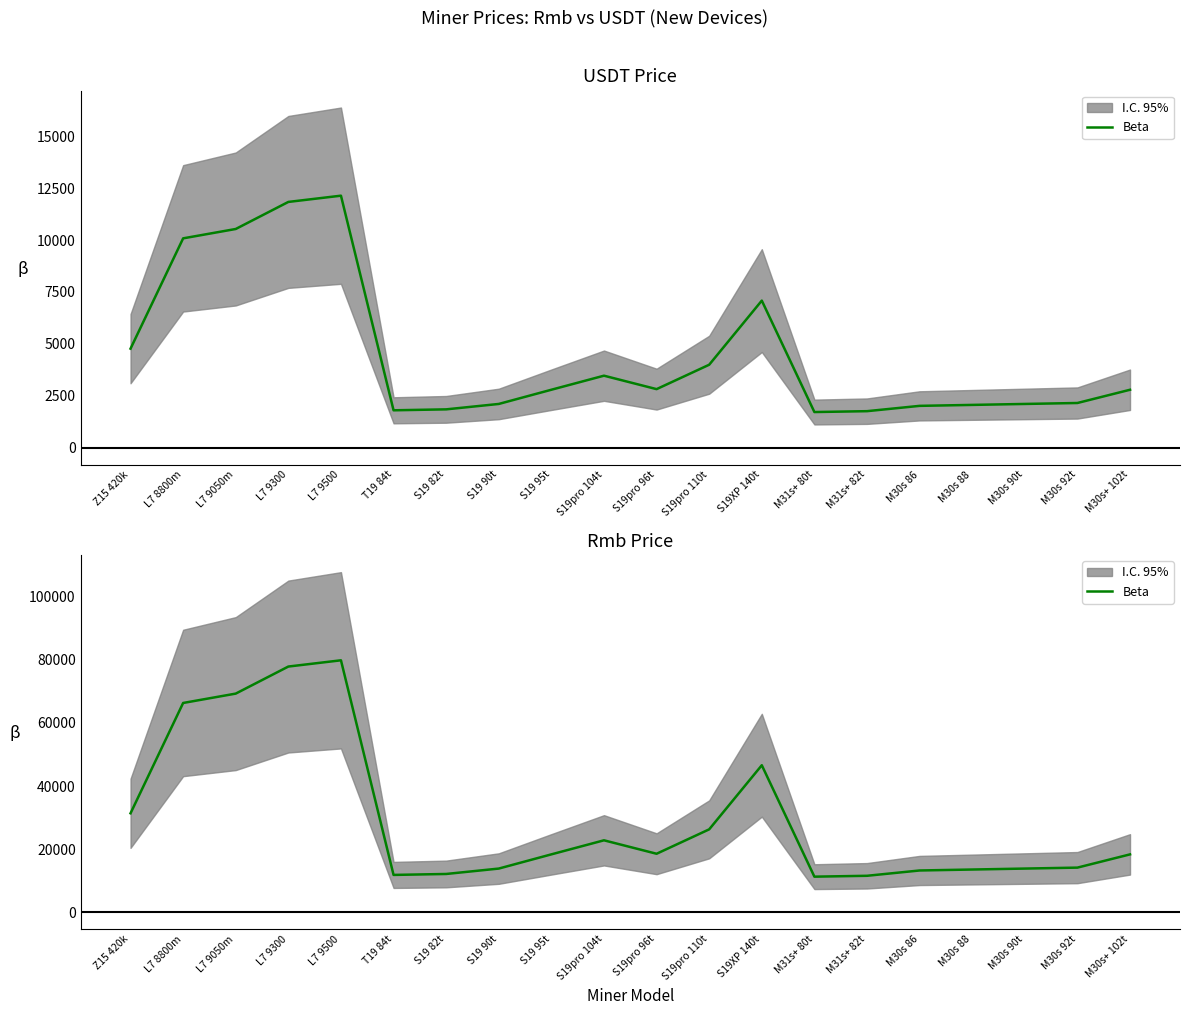

Reading left to right, extract all data points from this chart.

Z15 420k=31350.0	L7 8800m=66330.0	L7 9050m=69300.0	L7 9300=77880.0	L7 9500=79860.0	T19 84t=11804.5	S19 82t=12104.4	S19 90t=13818.0	S19 95t=18325.3	S19pro 104t=22780.0	S19pro 96t=18516.1	S19pro 110t=26254.2	S19XP 140t=46586.4	M31s+ 80t=11251.8	M31s+ 82t=11528.2	M30s 86=13212.6	M30s 88=13515.3	M30s 90t=13818.0	M30s 92t=14120.7	M30s+ 102t=18318.7